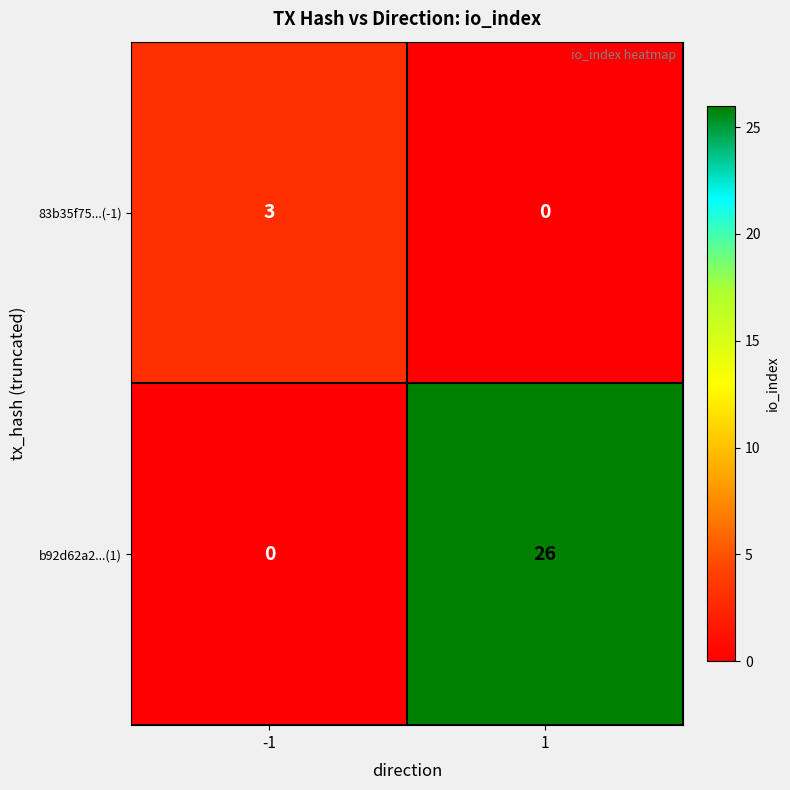

What is the difference between the 83b35f75...(-1) values at 1 and -1?

3